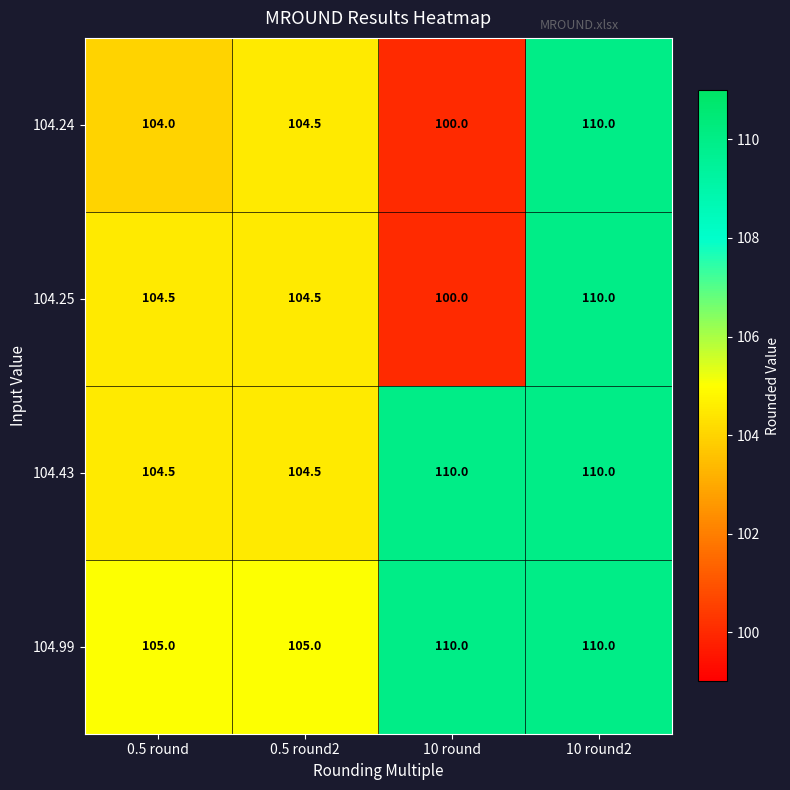

What is the difference between the 104.99 values at 10 round and 0.5 round?

5.0